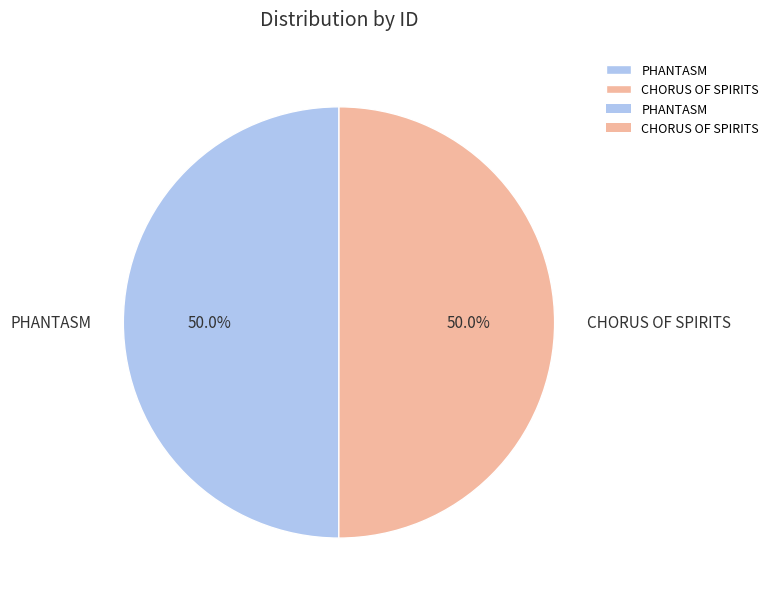

Count the number of slices in the pie.

2